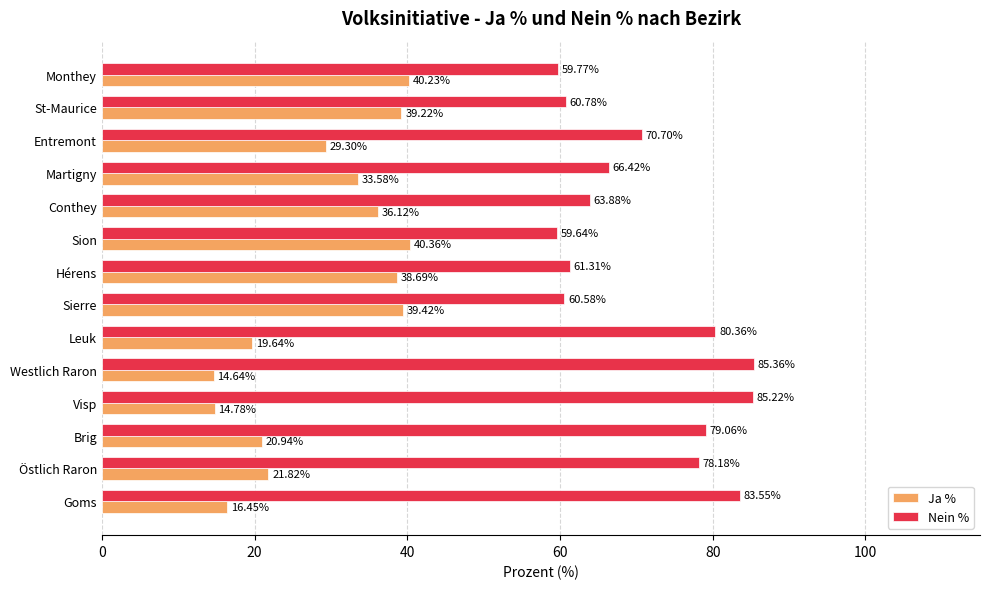

At which label is Nein % closest to 72?

Entremont